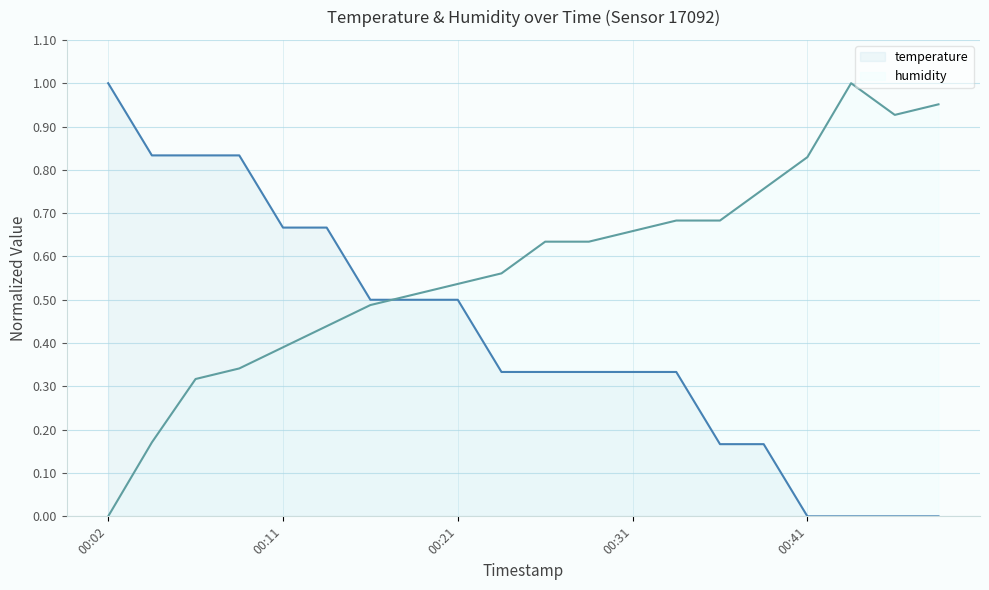

What is the difference between the maximum and second lowest values in the temperature series?

1.0